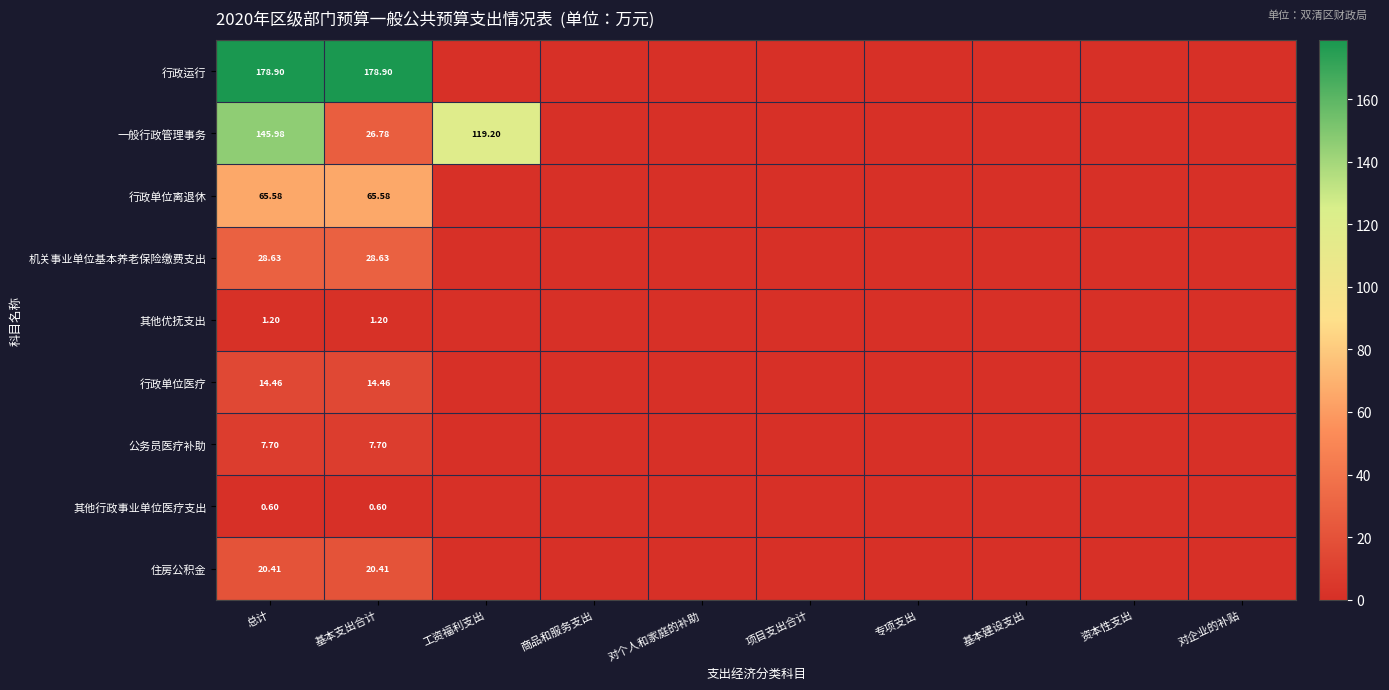

Which category has the lowest value across all series?

工资福利支出